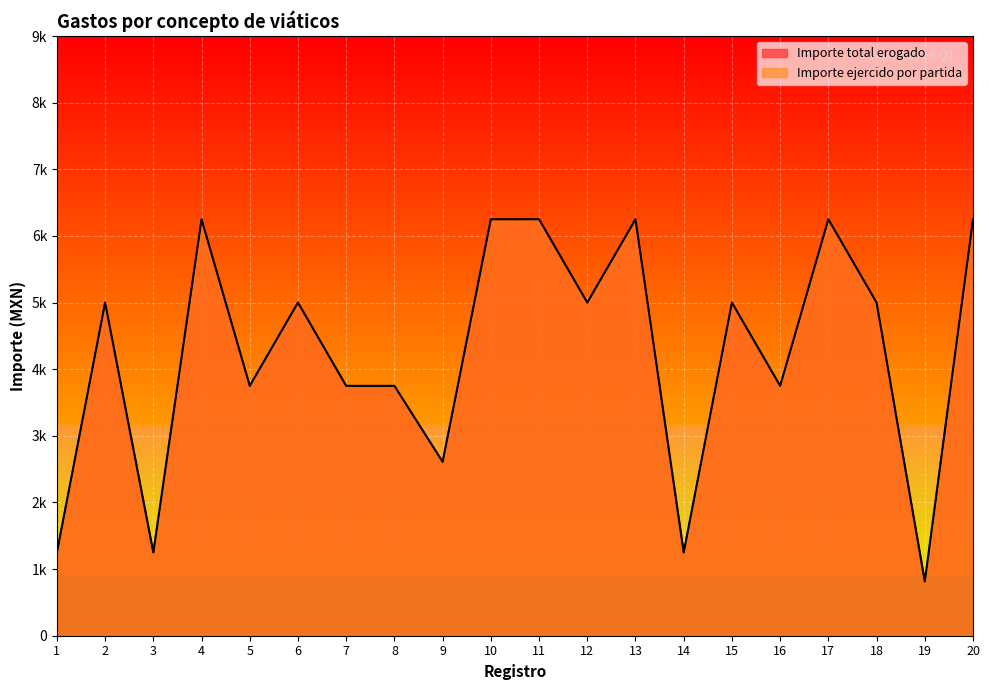

What is the sum of all Importe ejercido por partida values?

84675